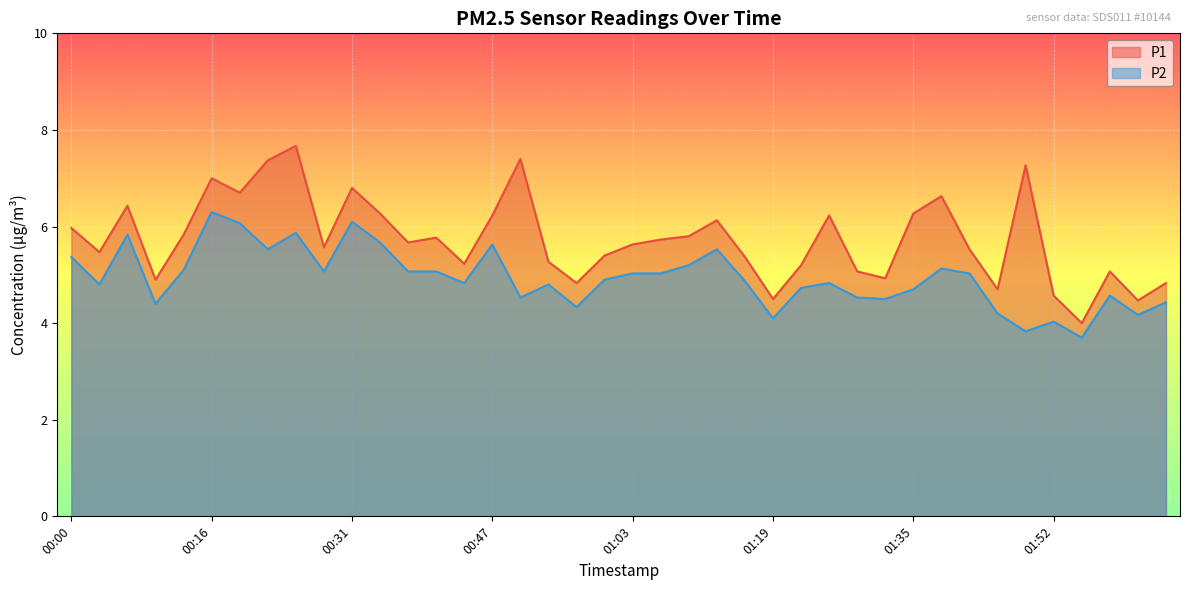

What is the label of the 1st point from the right?

02:04